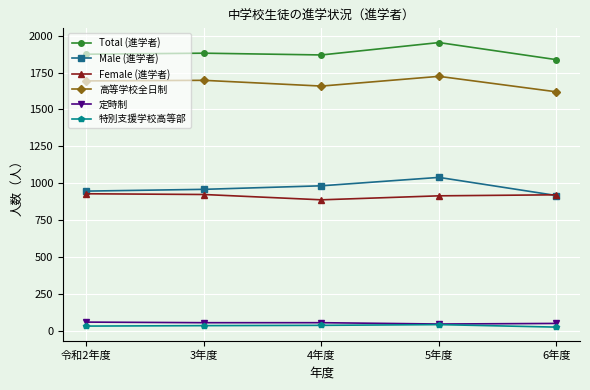

True or false: Total (進学者) and Male (進学者) intersect in this chart.

False